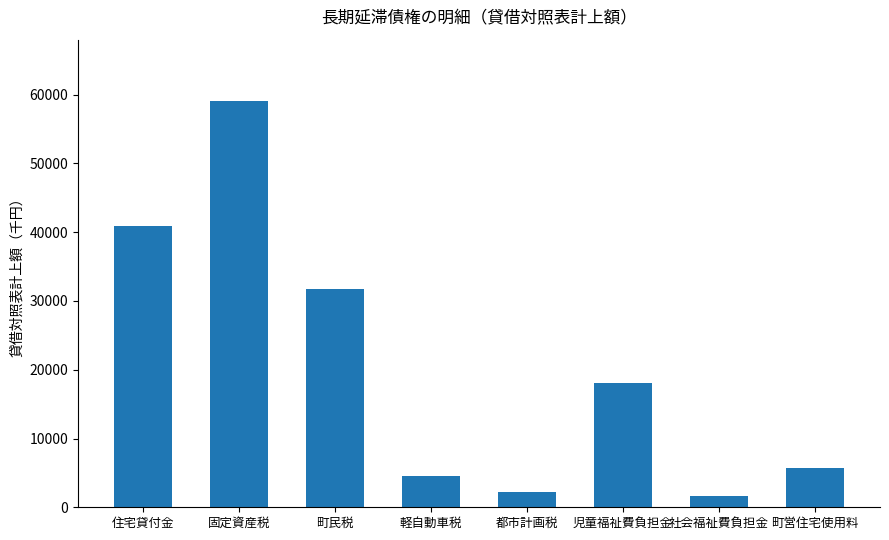

What is the smallest value displayed?

1664